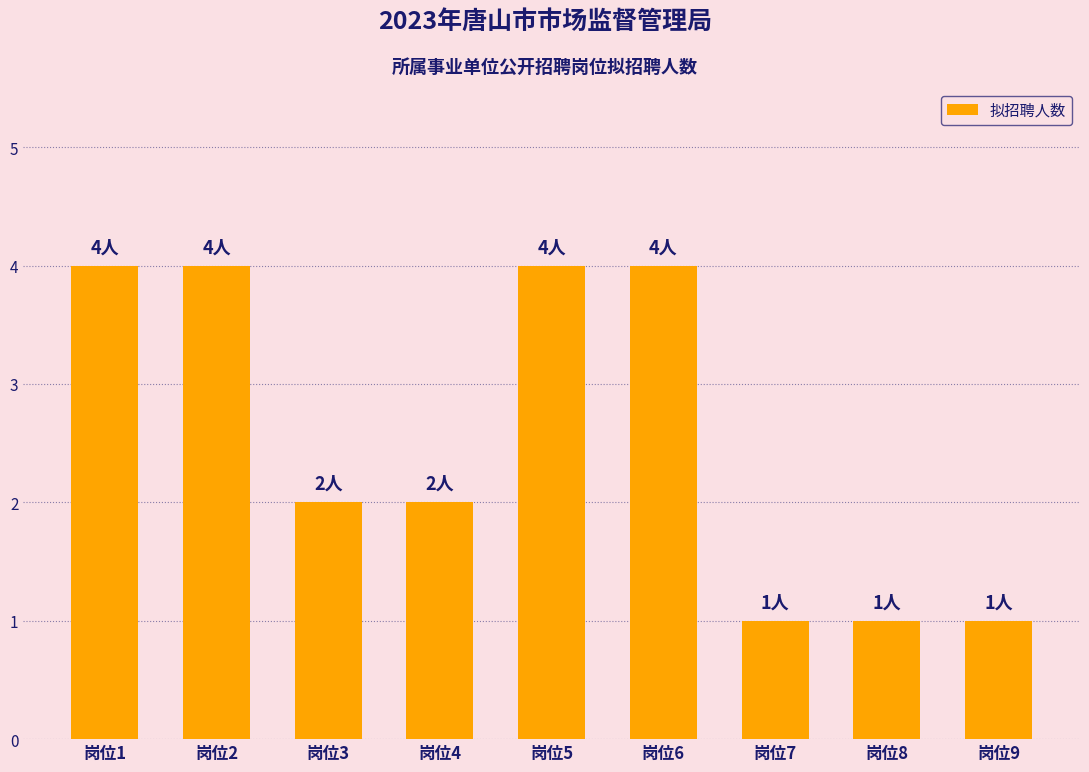

What is the smallest value displayed?

1